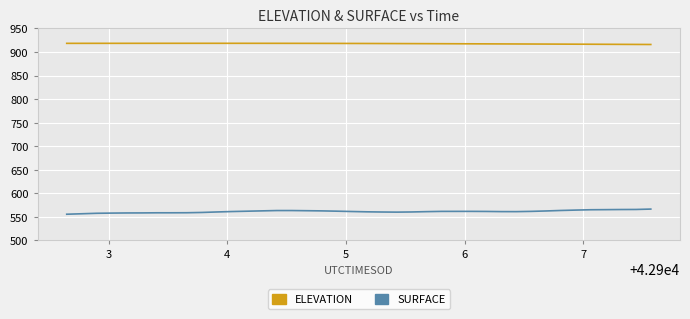

List the series in order of their peak value, highest first.

ELEVATION, SURFACE